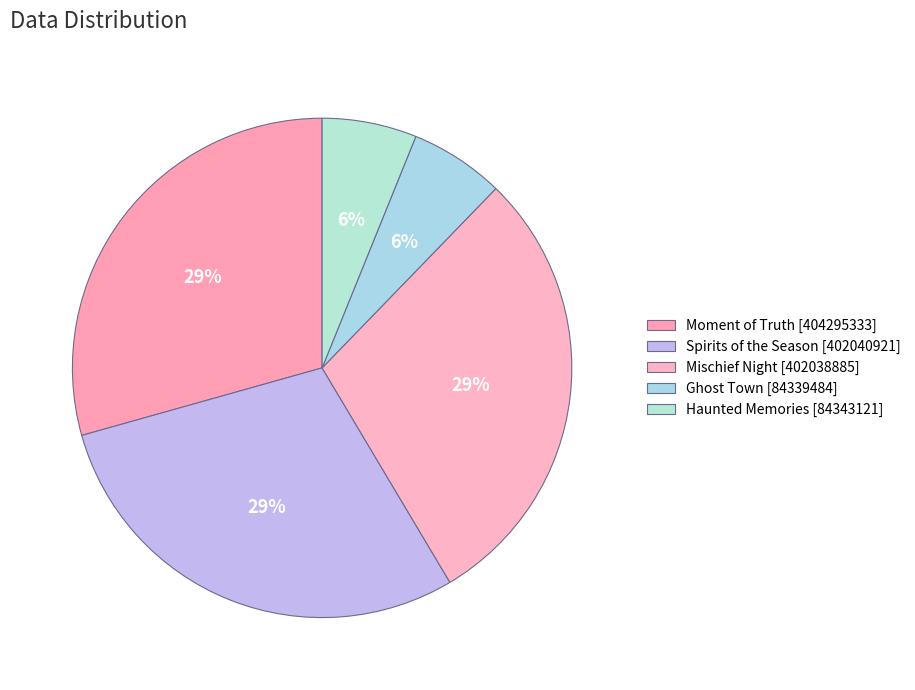

What is the largest slice in the pie chart?

Moment of Truth